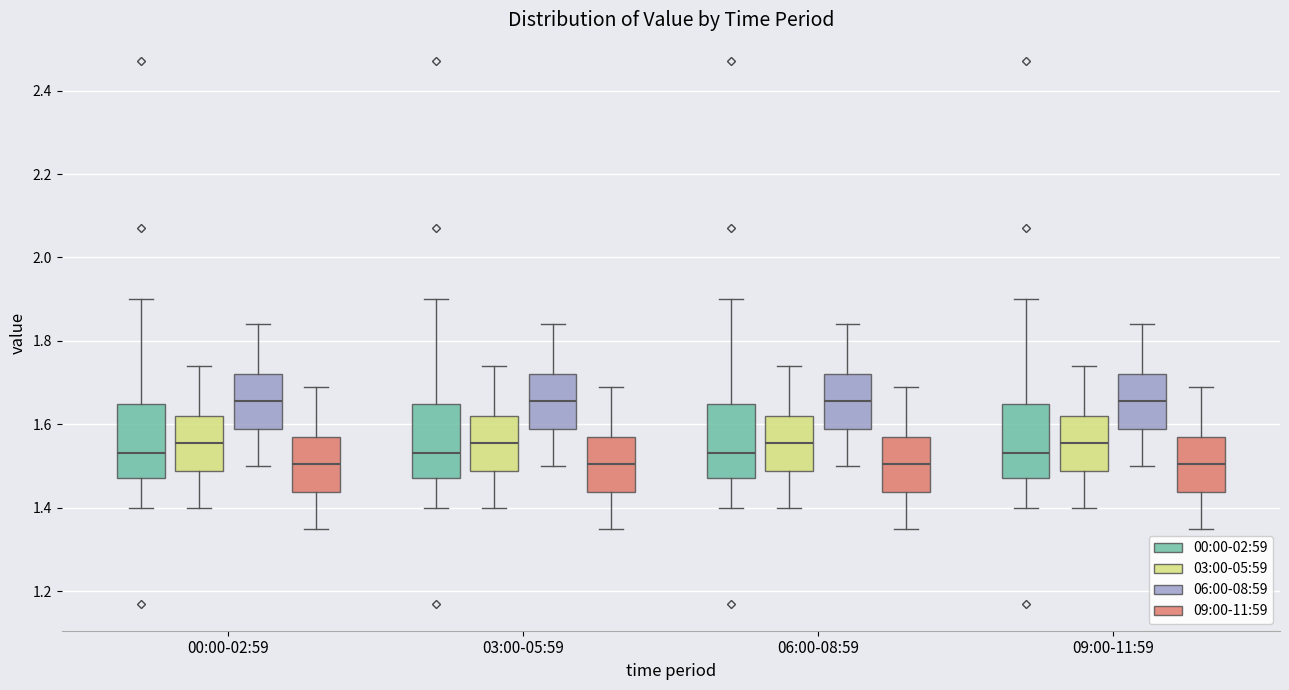

Reading left to right, transcribe this box plot: for each box, give where its median line is, the range the box spans, and where its two whiskers end, as read against the y-axis. The values are not printed on the chart, so give them approximately, as read against the axis.

00:00-02:59 (00:00-02:59): median 1.54, box 1.48 to 1.64, whiskers 1.40 to 1.90
00:00-02:59 (03:00-05:59): median 1.56, box 1.48 to 1.62, whiskers 1.40 to 1.74
00:00-02:59 (06:00-08:59): median 1.66, box 1.58 to 1.72, whiskers 1.50 to 1.84
00:00-02:59 (09:00-11:59): median 1.50, box 1.44 to 1.58, whiskers 1.36 to 1.70
03:00-05:59 (00:00-02:59): median 1.54, box 1.48 to 1.64, whiskers 1.40 to 1.90
03:00-05:59 (03:00-05:59): median 1.56, box 1.48 to 1.62, whiskers 1.40 to 1.74
03:00-05:59 (06:00-08:59): median 1.66, box 1.58 to 1.72, whiskers 1.50 to 1.84
03:00-05:59 (09:00-11:59): median 1.50, box 1.44 to 1.58, whiskers 1.36 to 1.70
06:00-08:59 (00:00-02:59): median 1.54, box 1.48 to 1.64, whiskers 1.40 to 1.90
06:00-08:59 (03:00-05:59): median 1.56, box 1.48 to 1.62, whiskers 1.40 to 1.74
06:00-08:59 (06:00-08:59): median 1.66, box 1.58 to 1.72, whiskers 1.50 to 1.84
06:00-08:59 (09:00-11:59): median 1.50, box 1.44 to 1.58, whiskers 1.36 to 1.70
09:00-11:59 (00:00-02:59): median 1.54, box 1.48 to 1.64, whiskers 1.40 to 1.90
09:00-11:59 (03:00-05:59): median 1.56, box 1.48 to 1.62, whiskers 1.40 to 1.74
09:00-11:59 (06:00-08:59): median 1.66, box 1.58 to 1.72, whiskers 1.50 to 1.84
09:00-11:59 (09:00-11:59): median 1.50, box 1.44 to 1.58, whiskers 1.36 to 1.70